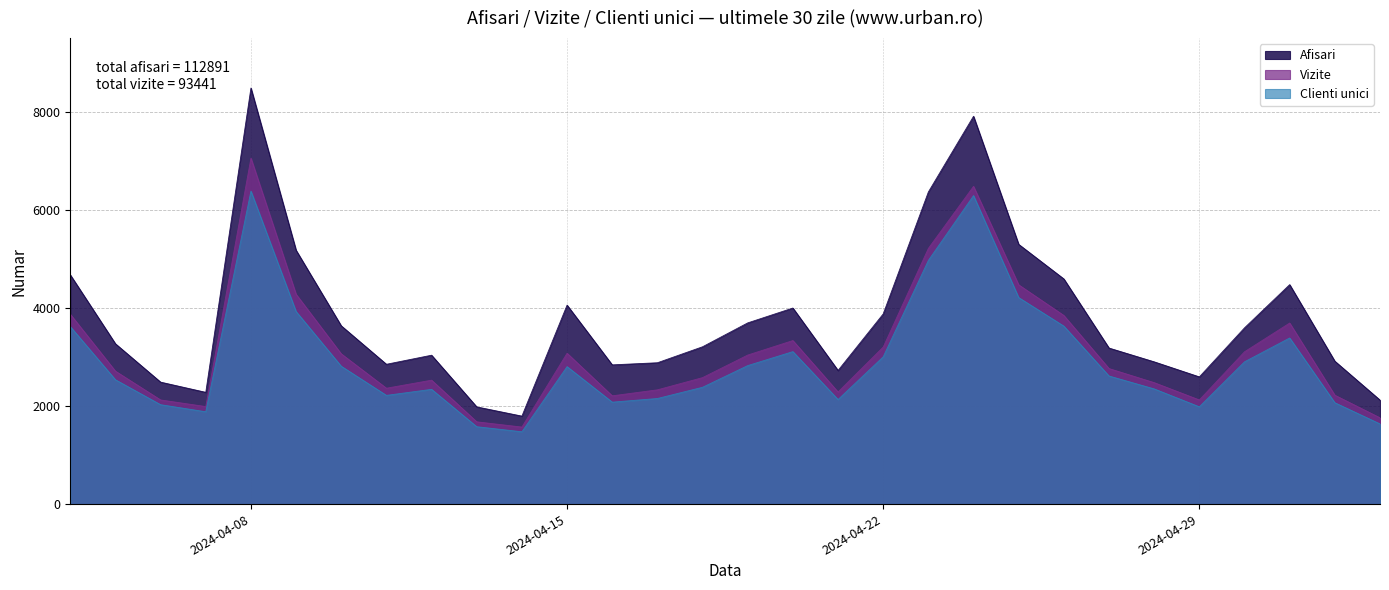

True or false: Afisari and Clienti unici cross at least once.

False